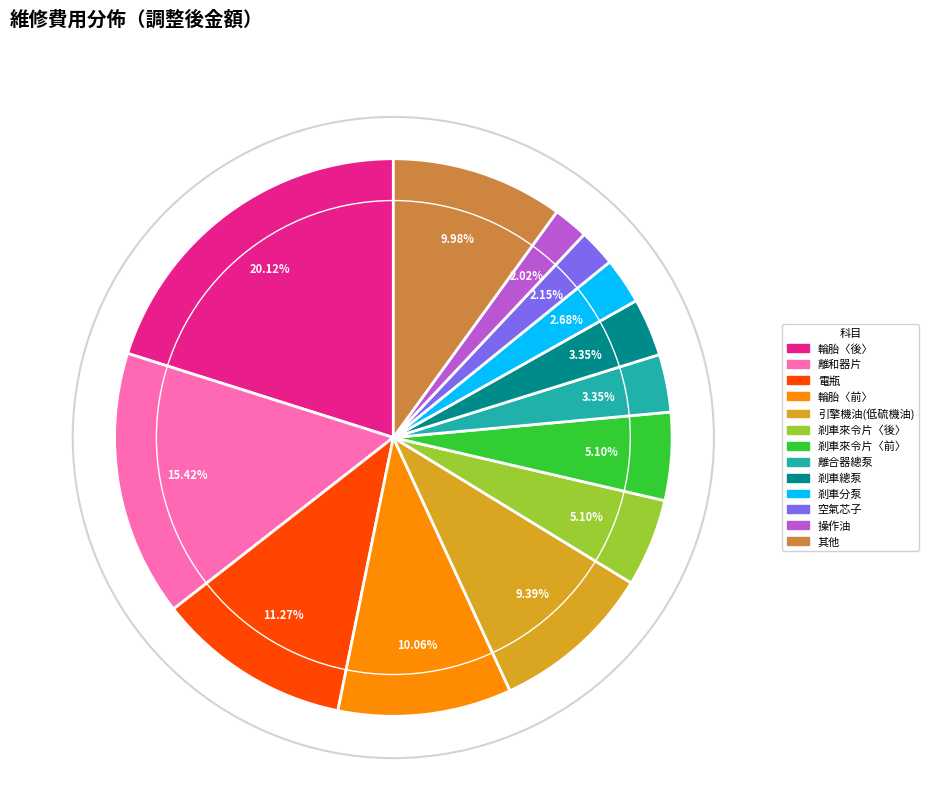

Is there a majority slice in this chart?

No